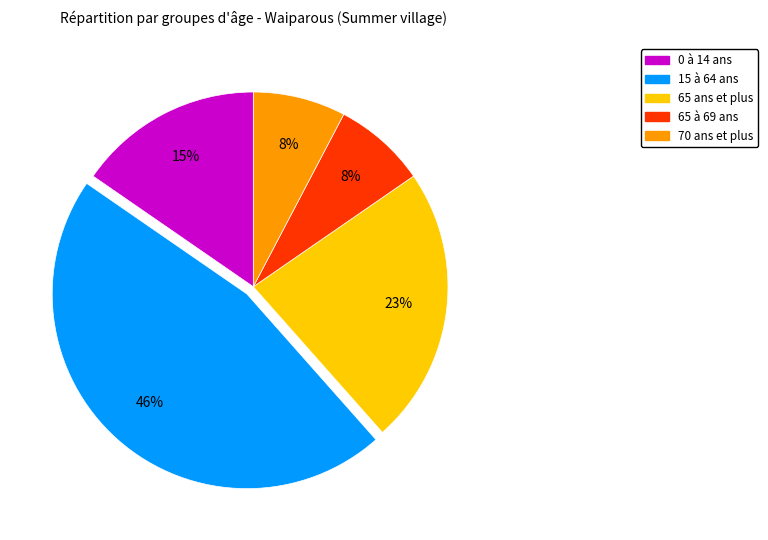

What is the ratio of the value at 70 ans et plus to the value at 0 à 14 ans?

0.5